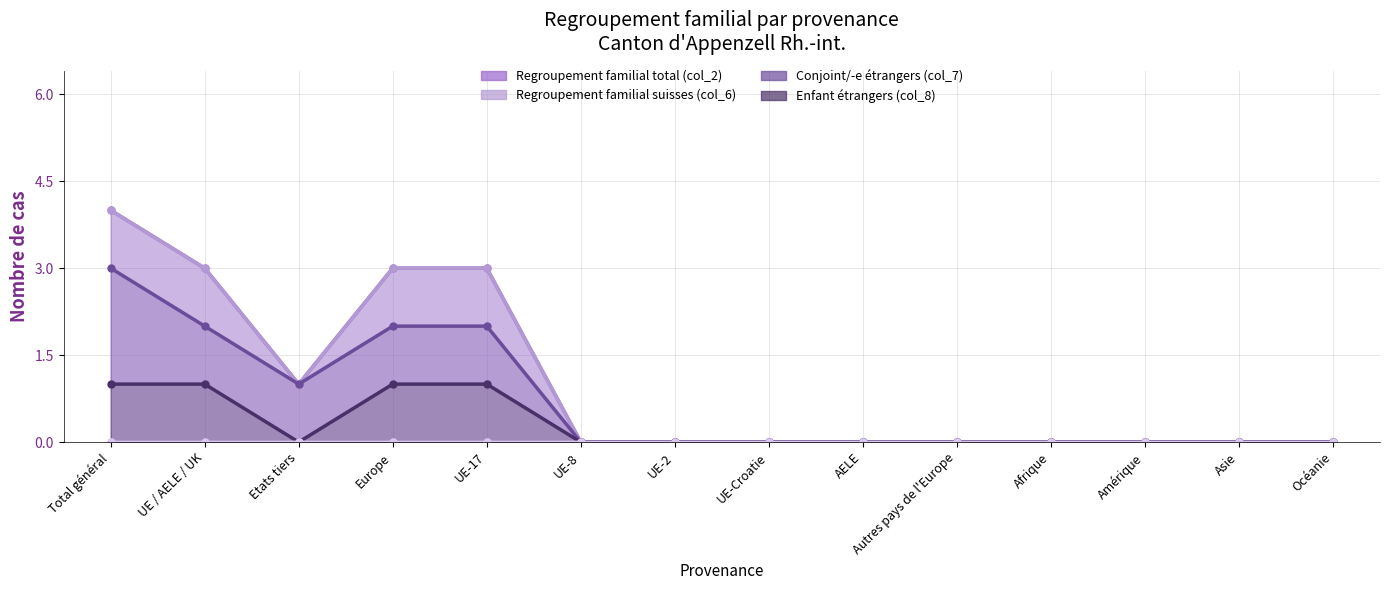

Is it true that Conjoint/-e étrangers (col_7) equals -2 at Amérique?

False